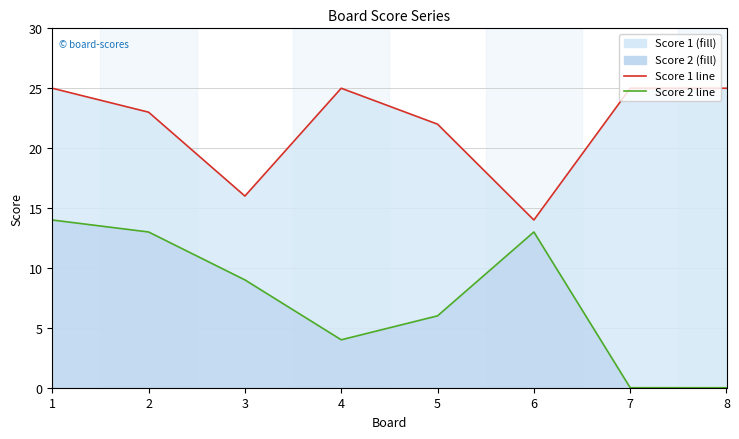

Is it true that Score 2 line equals 15 at 3?

False